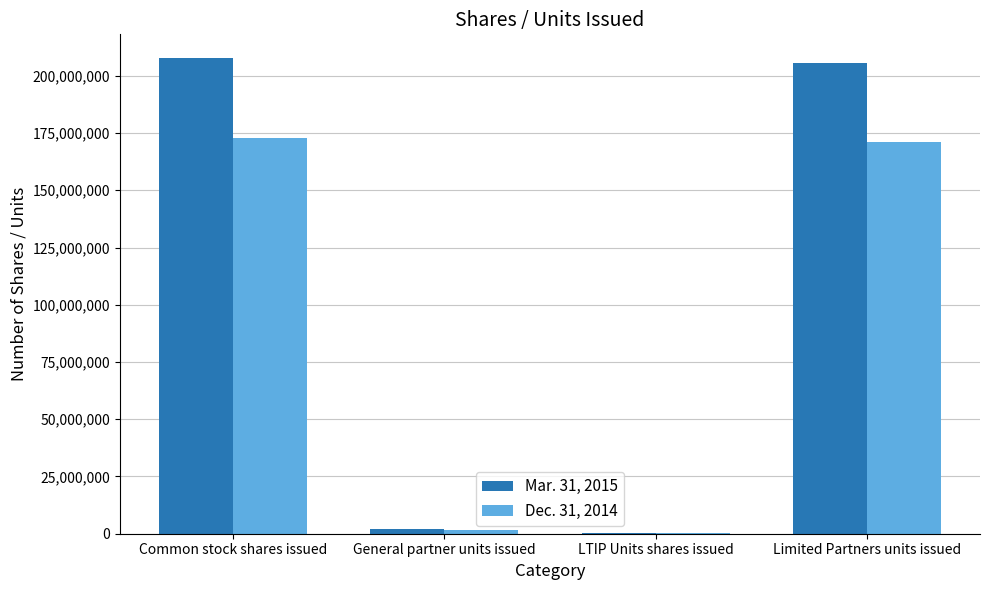

Does the chart contain stacked bars?

No